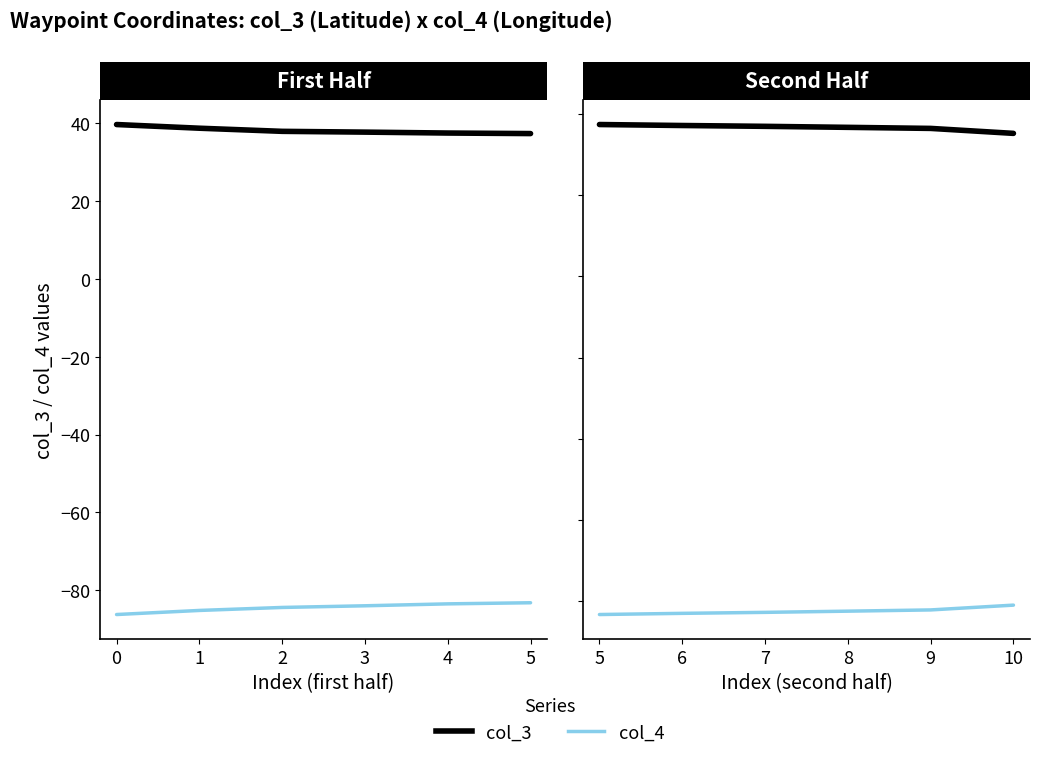

Which series has the largest total across all categories?

col_3